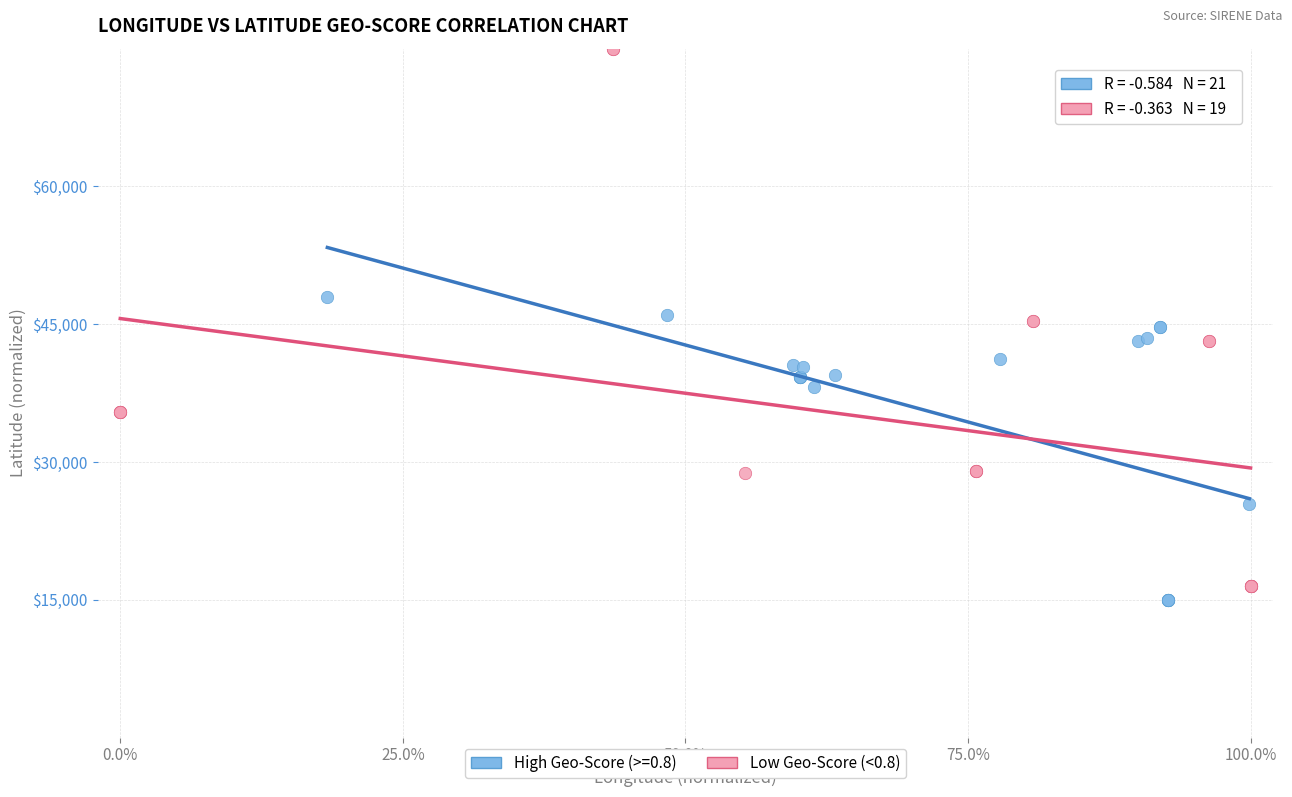

Which series has the largest Y range (max minus min)?

Low Geo-Score (<0.8)